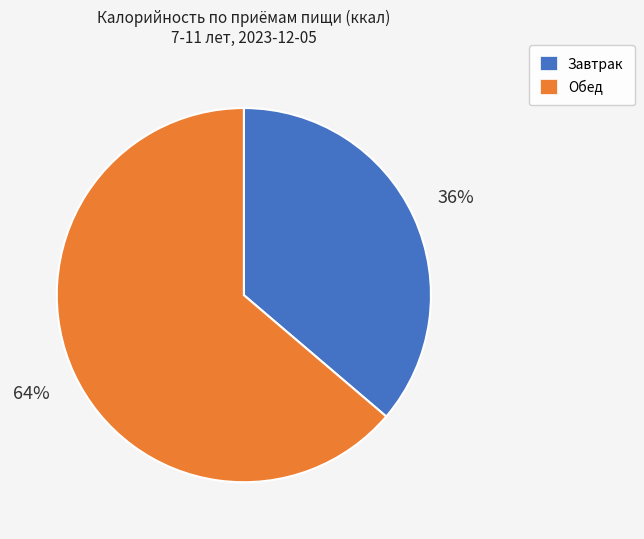

The Обед slice represents 64% of the pie. True or false?

True